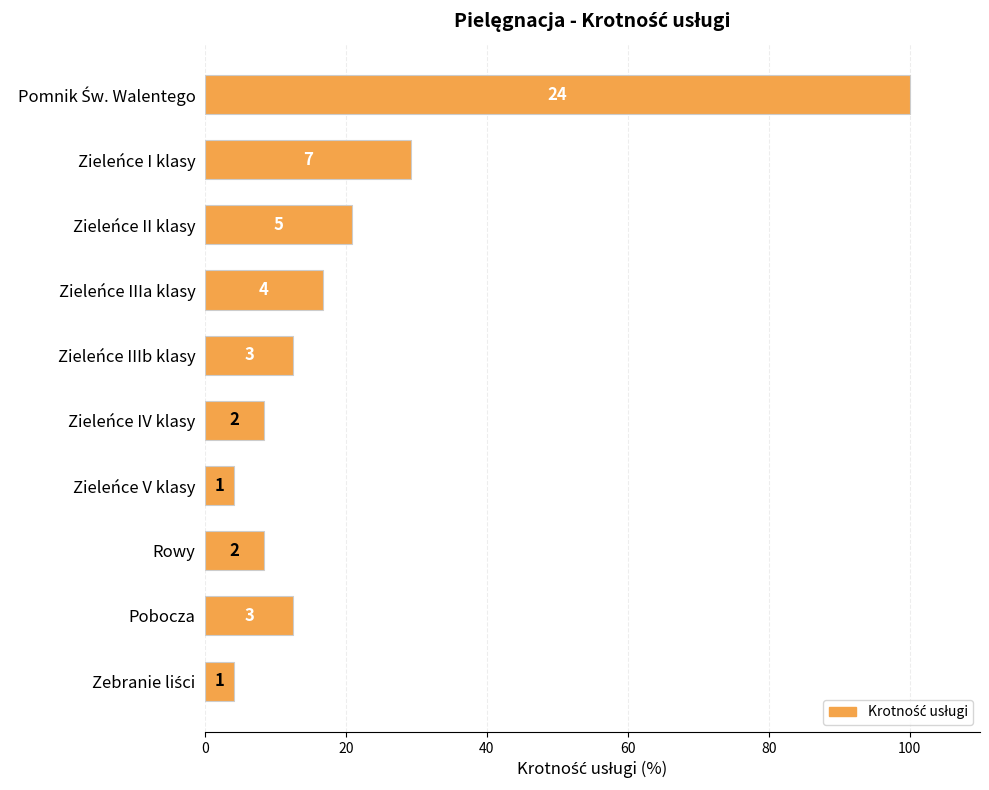

How many bars are there in total?

10